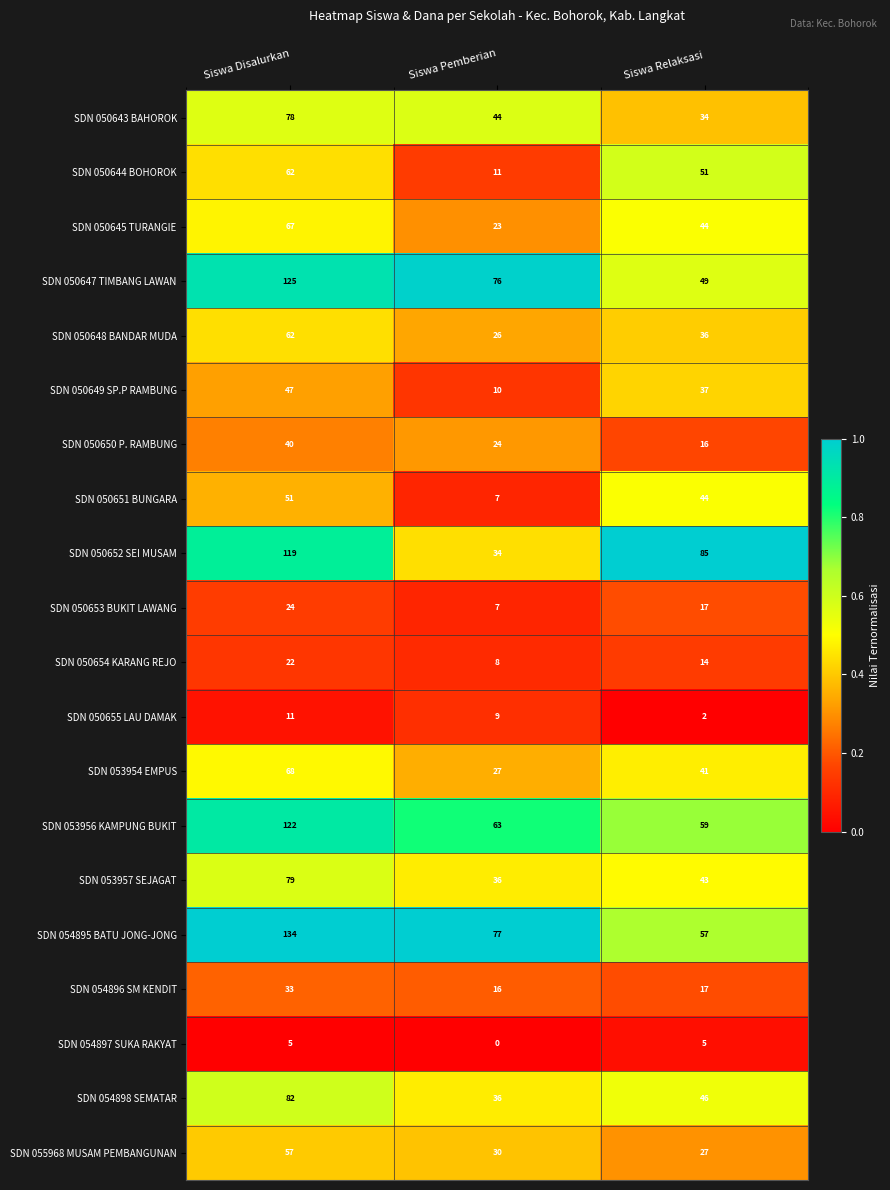

What is the spread (max minus min) of values at Siswa Relaksasi?

83